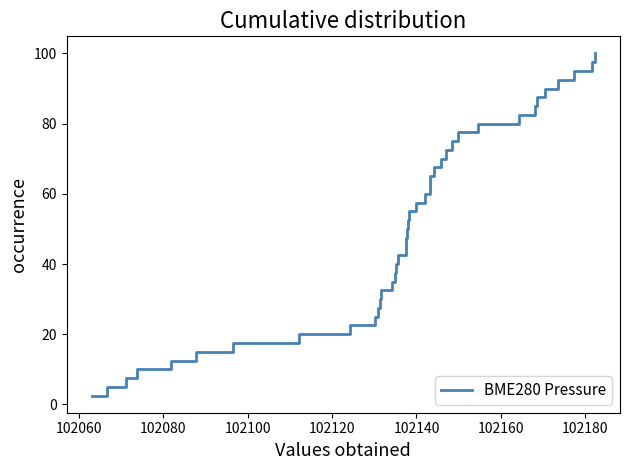

What is the minimum value shown in the chart?

2.5